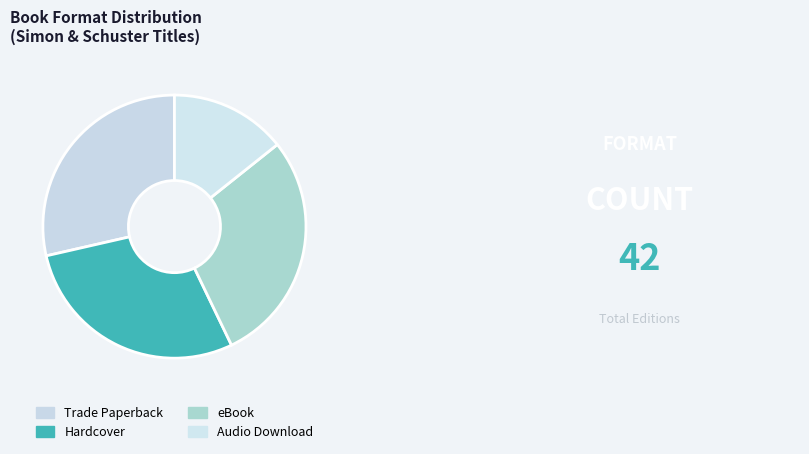

To the nearest percent, what percentage of the pie is Hardcover?

29%